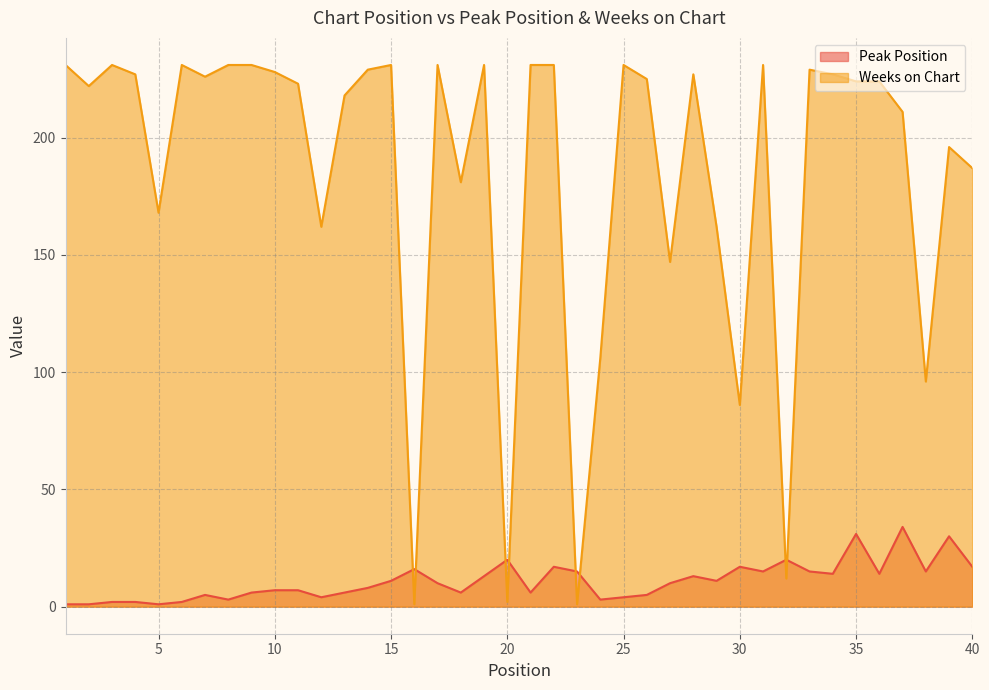

The value of Weeks on Chart at 32 is 12. True or false?

True